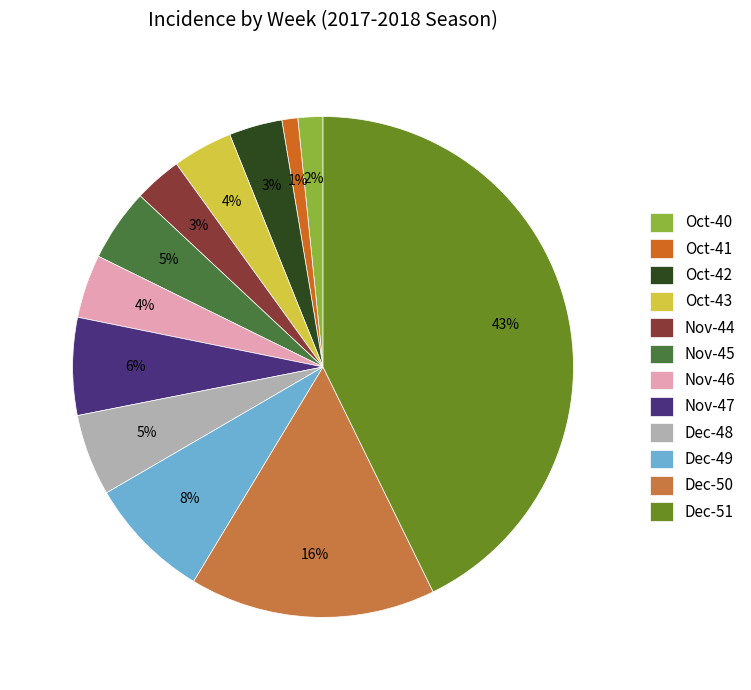

Is the sum of Nov-45 and Nov-46 greater than half?

No